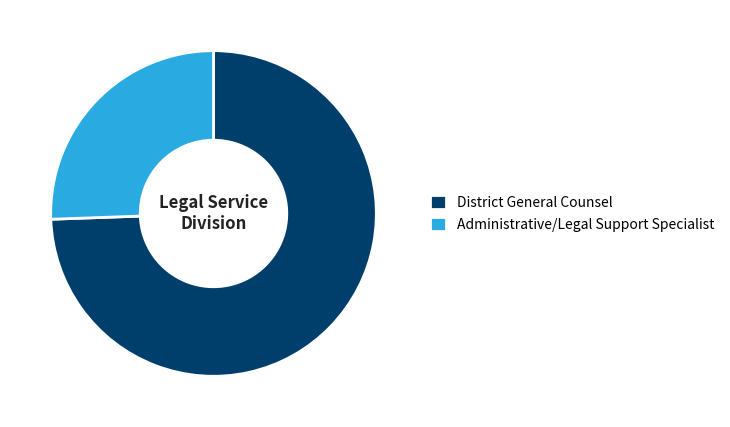

True or false: District General Counsel accounts for 74% of the total.

True